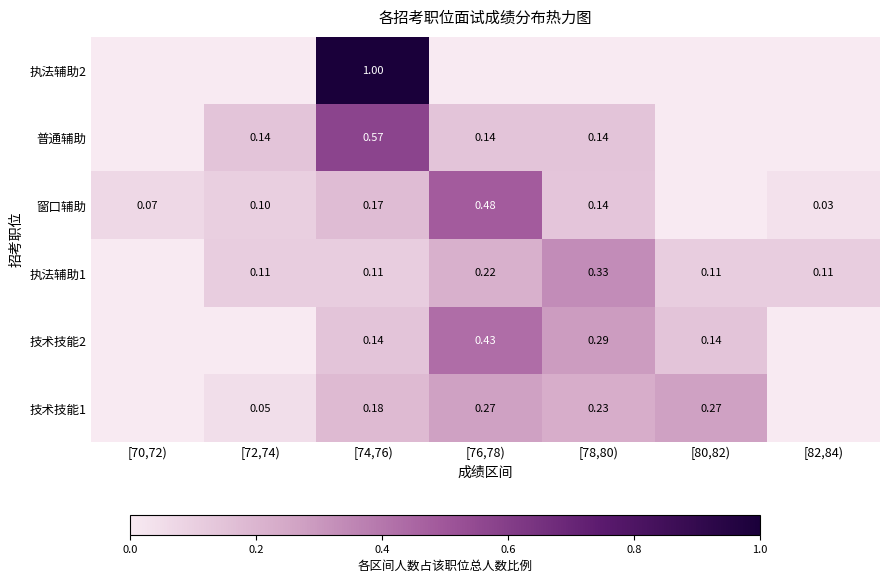

Is the value of 窗口辅助 at [72,74) greater than the value of 执法辅助1 at [82,84)?

No